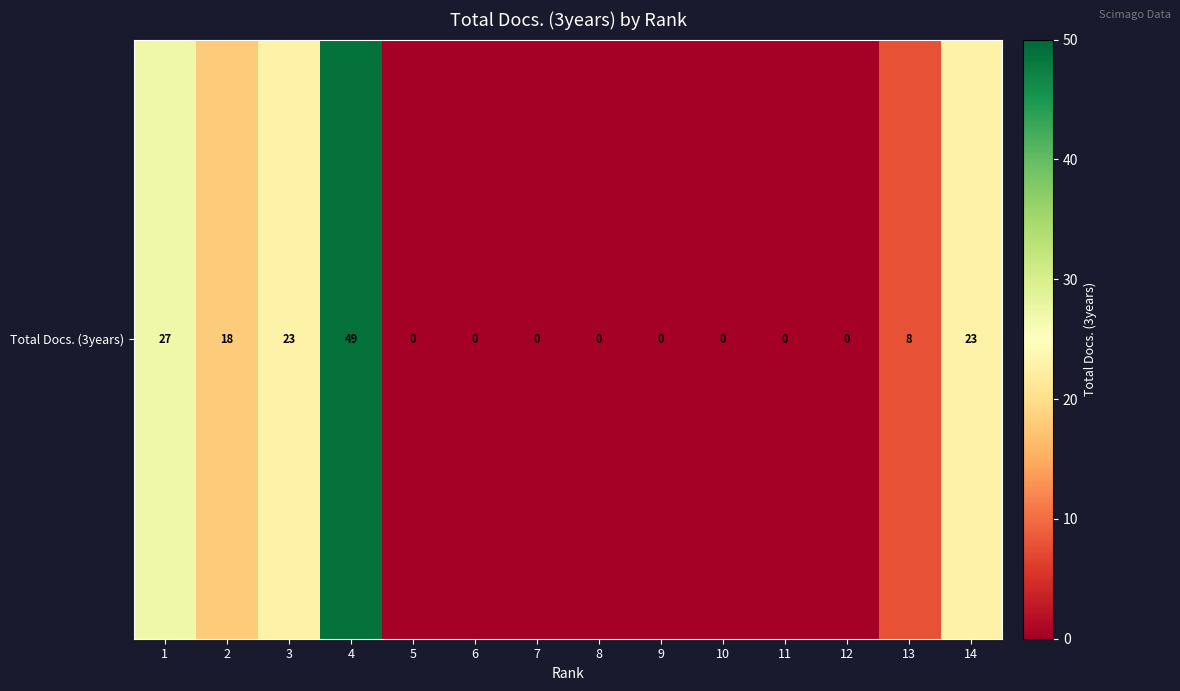

Is it true that the value at 11 is 0?

True